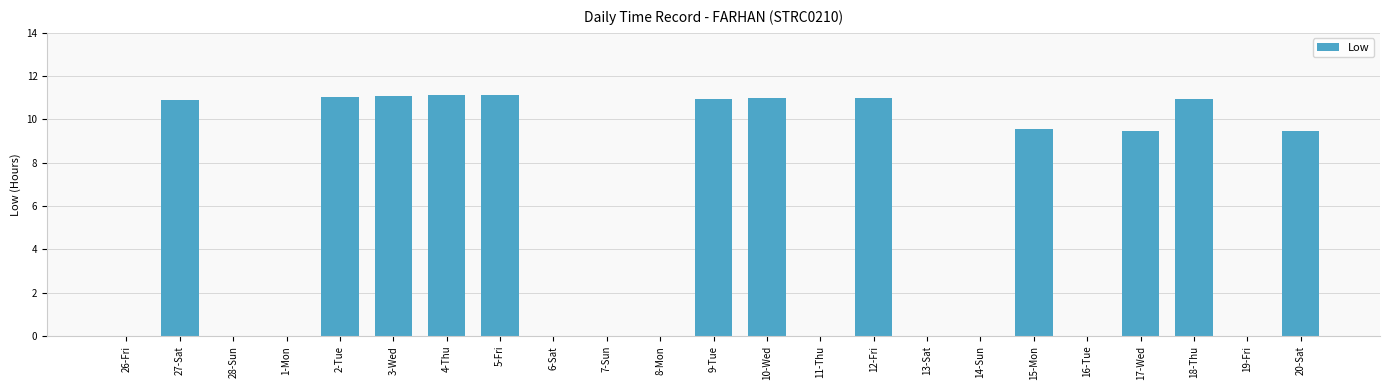

Where does the data first go above 9?

27-Sat